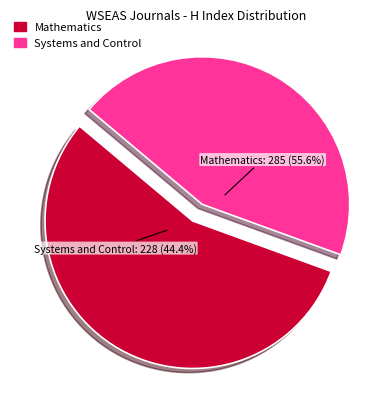

To the nearest percent, what portion does WSEAS Transactions on Mathematics represent?

56%